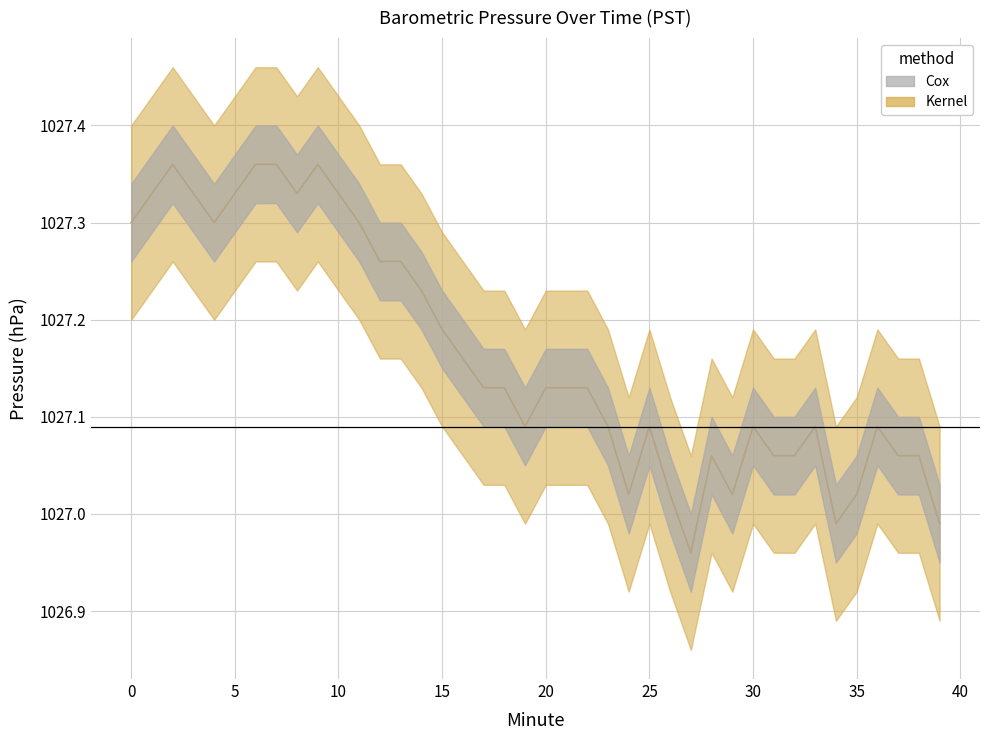

Where is the first local minimum for Pressure_lower?

4